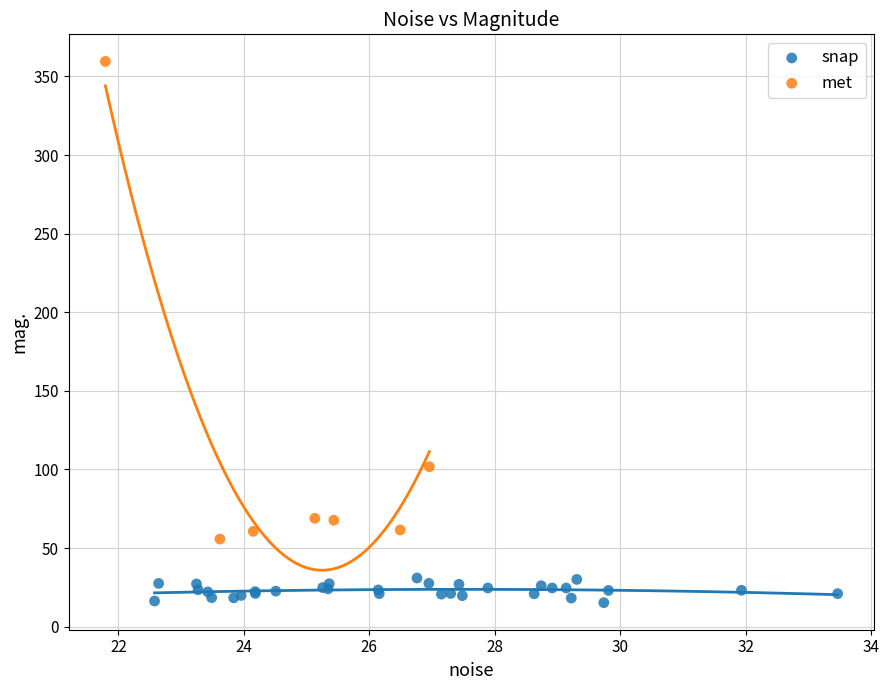

Which series has the largest Y range (max minus min)?

met